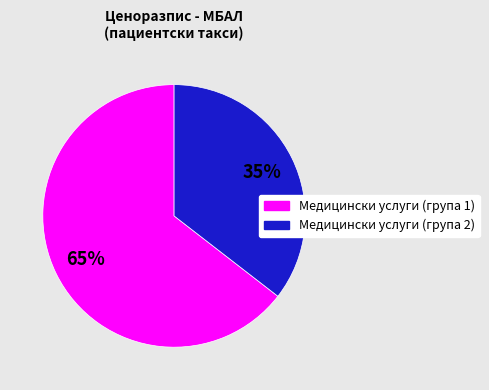

Is there a majority slice in this chart?

Yes